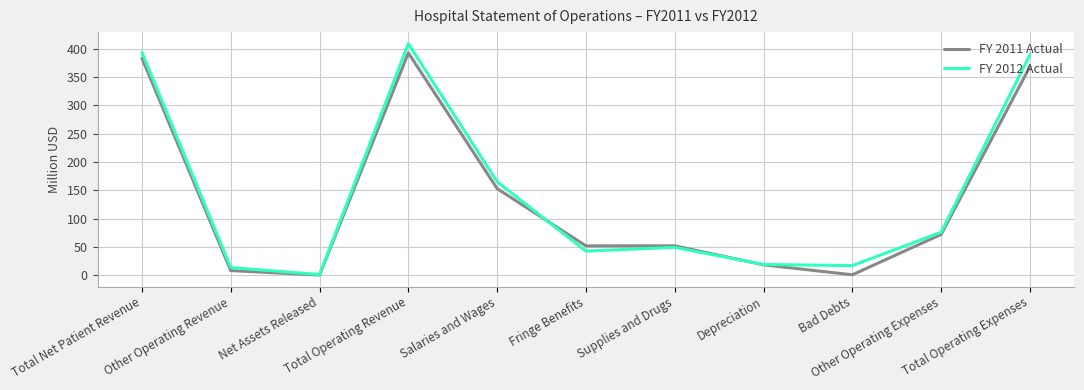

At which category does FY 2012 Actual reach its first local valley?

Net Assets Released